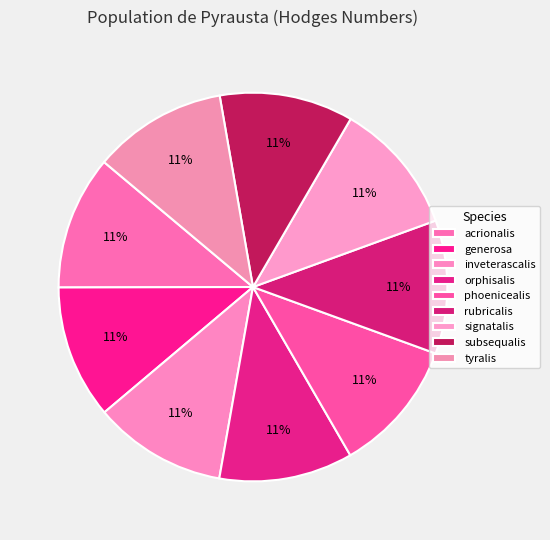

What portion of the pie excludes signatalis?

88.9%